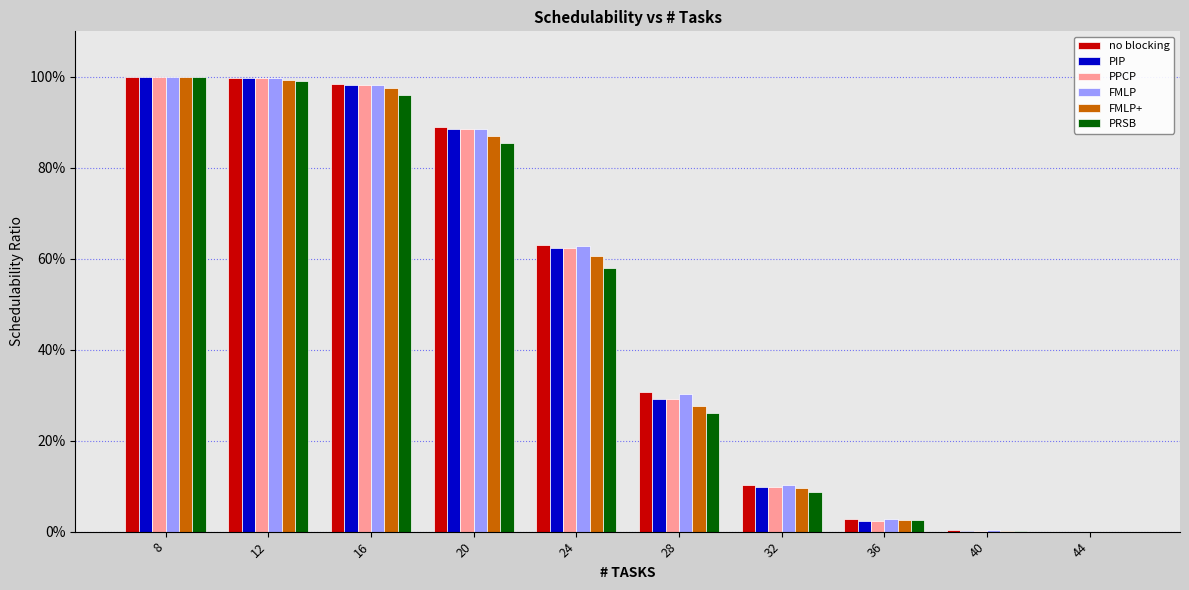

What are all the series names shown in the legend?

no blocking, PIP, PPCP, FMLP, FMLP+, PRSB